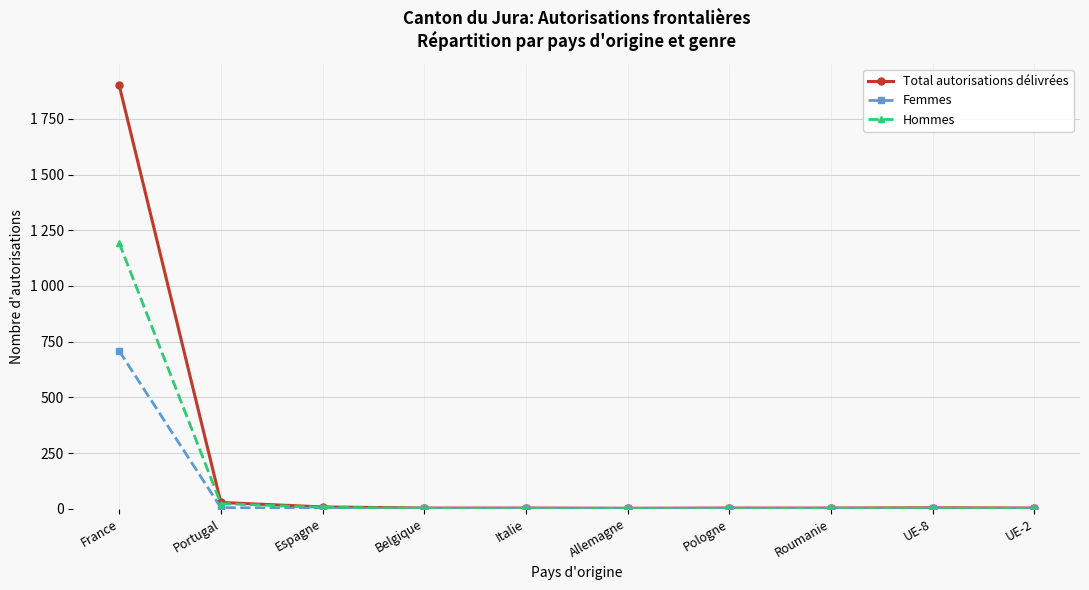

What is the total value across all series at Pologne?

6